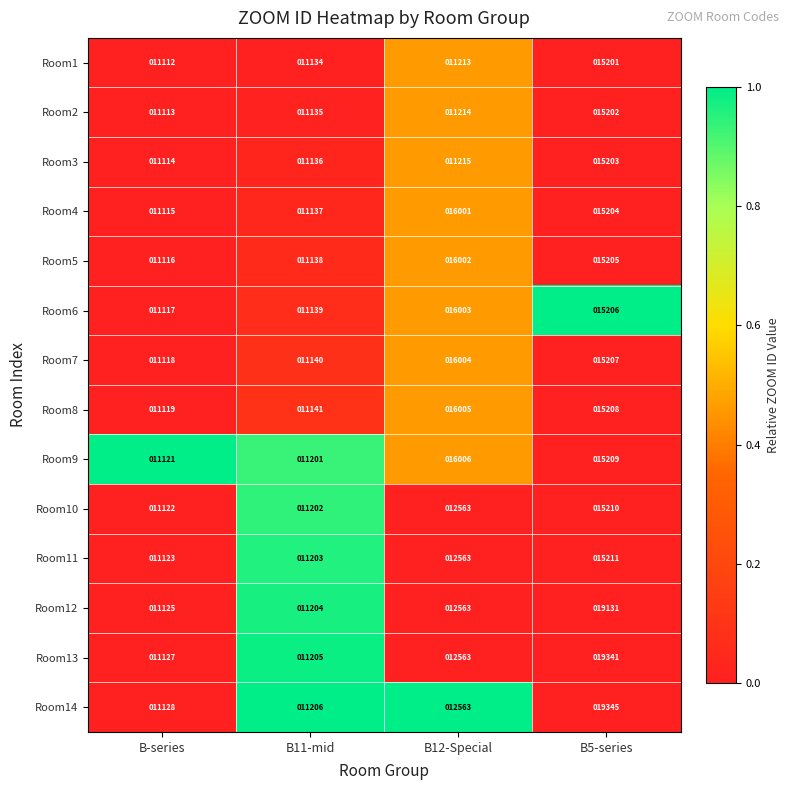

Which label corresponds to the smallest value in the chart?

B-series